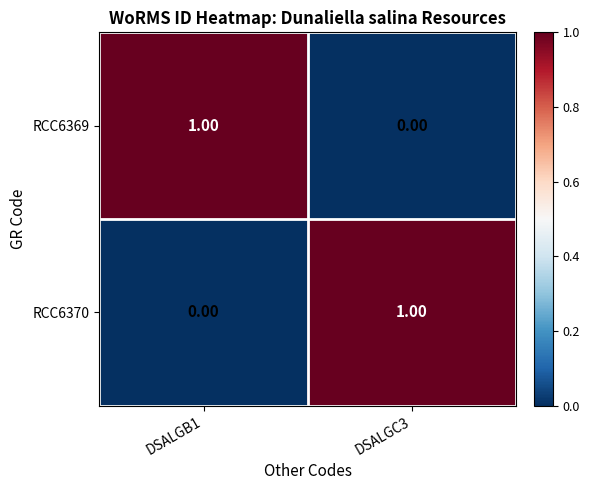

Count the number of data series in this chart.

2